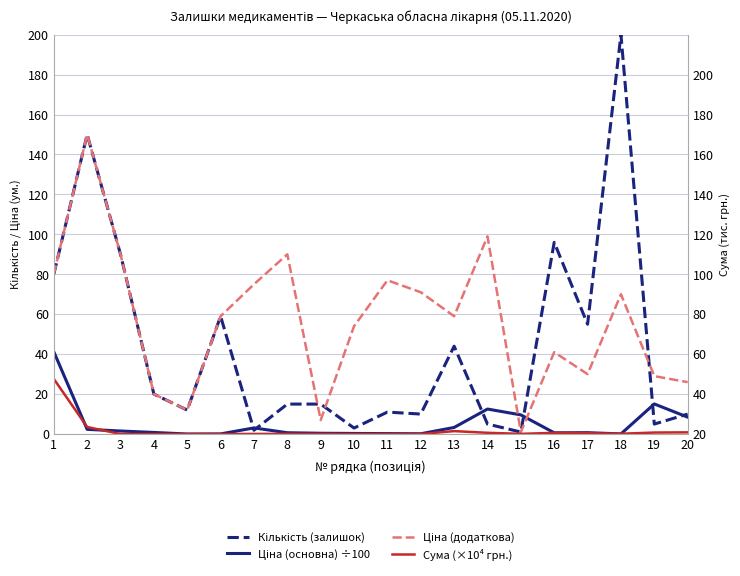

Which has a higher value, 4 or 5?

4